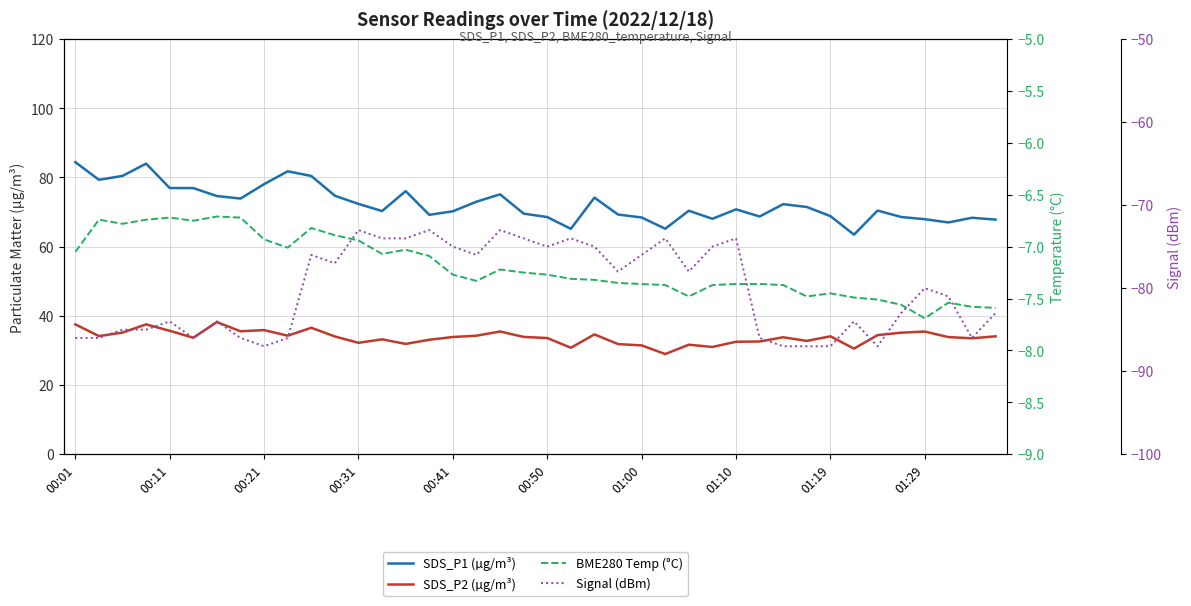

What is the difference between the second highest and second lowest values in the SDS_P2 (µg/m³) series?

7.0